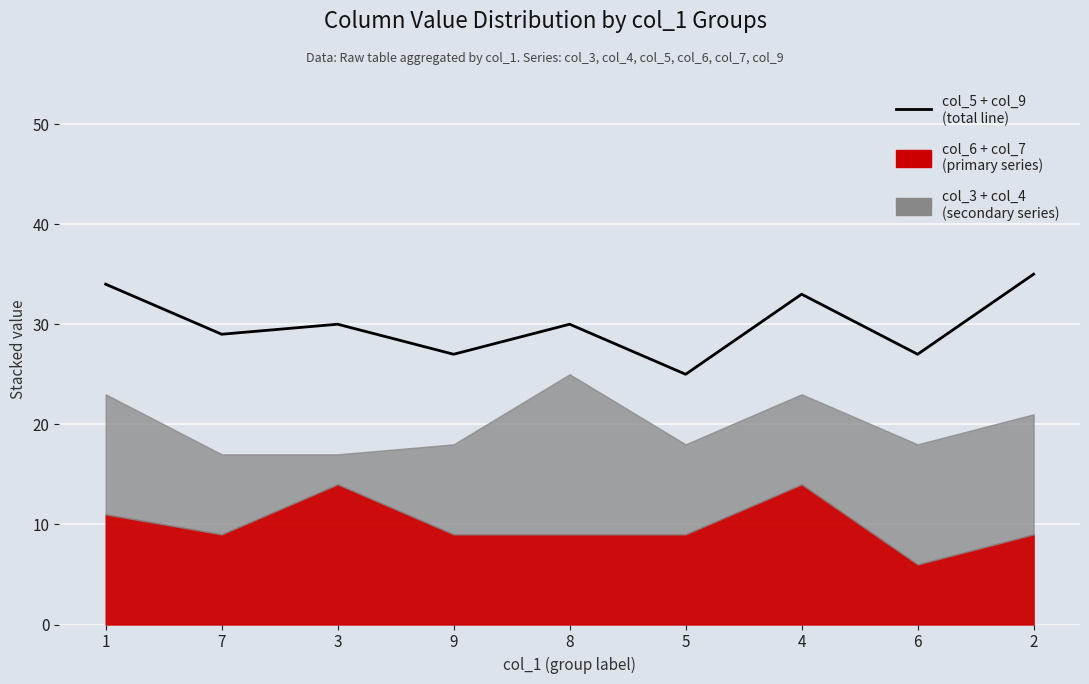

List the labels in order of value, smallest first.

5, 9, 6, 7, 3, 8, 4, 1, 2